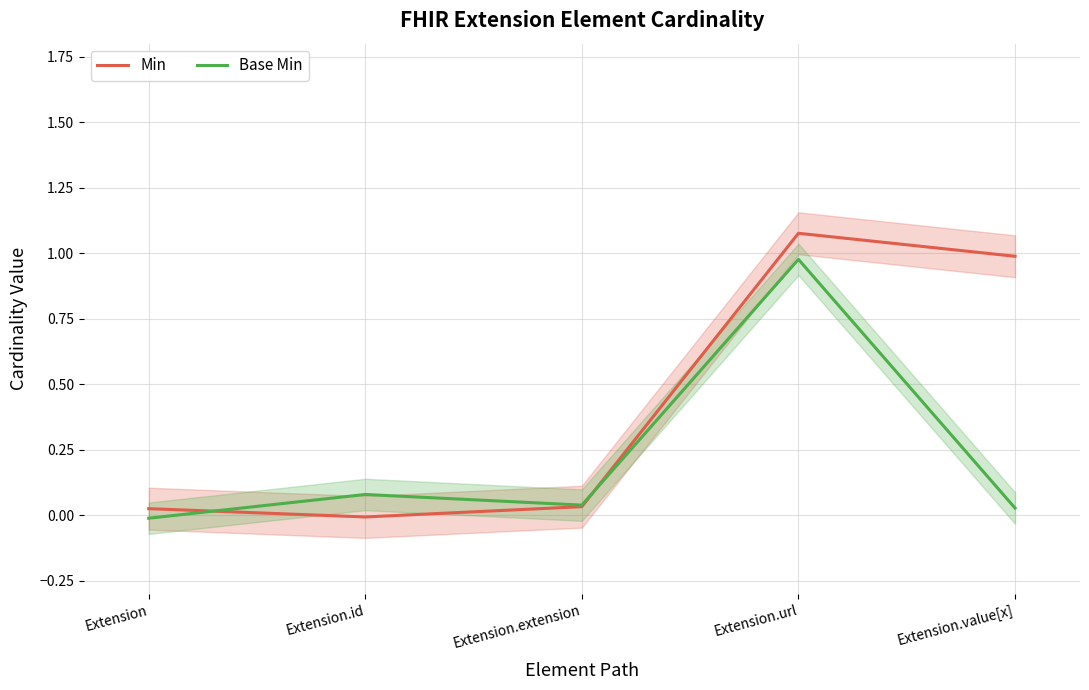

At how many categories does at least one series exceed 0?

5